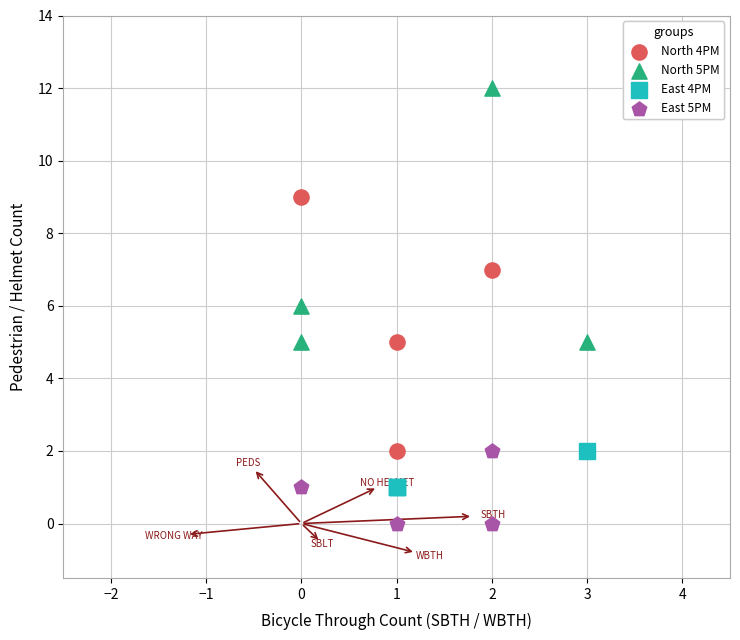

Which series reaches the minimum Y coordinate?

East 5PM